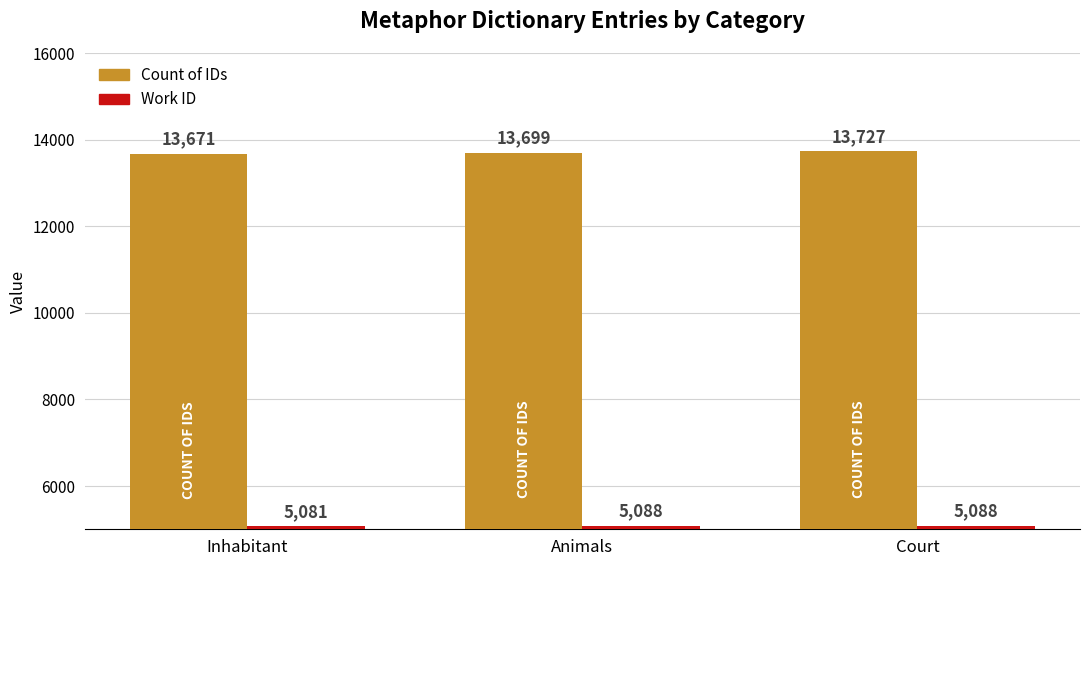

List the series in order of their overall mean, lowest first.

Work ID, Count of IDs